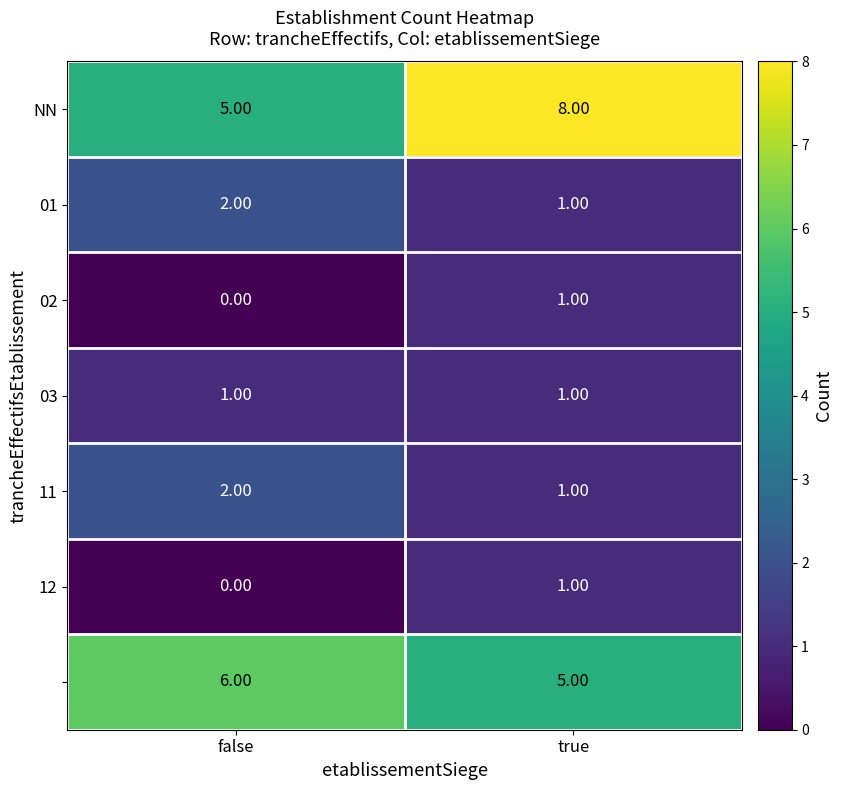

Count the number of categories in the chart.

2